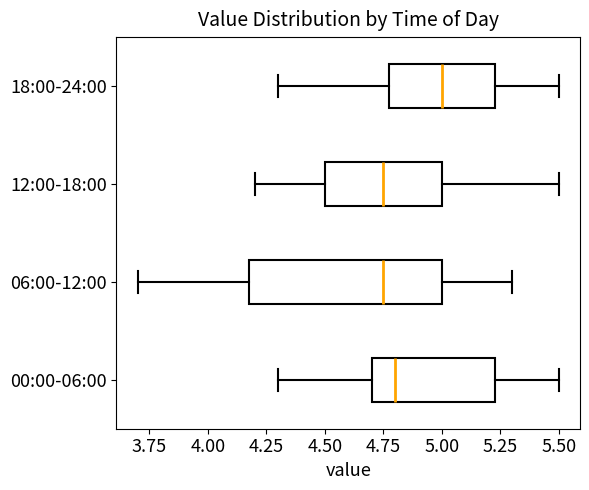

Reading bottom to top, transcribe this box plot: for each box, give where its median line is, the range the box spans, and where its two whiskers end, as read against the x-axis. The values are not printed on the chart, so give them approximately, as read against the axis.

00:00-06:00: median 4.80, box 4.70 to 5.25, whiskers 4.30 to 5.50
06:00-12:00: median 4.75, box 4.20 to 5.00, whiskers 3.70 to 5.30
12:00-18:00: median 4.75, box 4.50 to 5.00, whiskers 4.20 to 5.50
18:00-24:00: median 5.00, box 4.80 to 5.25, whiskers 4.30 to 5.50